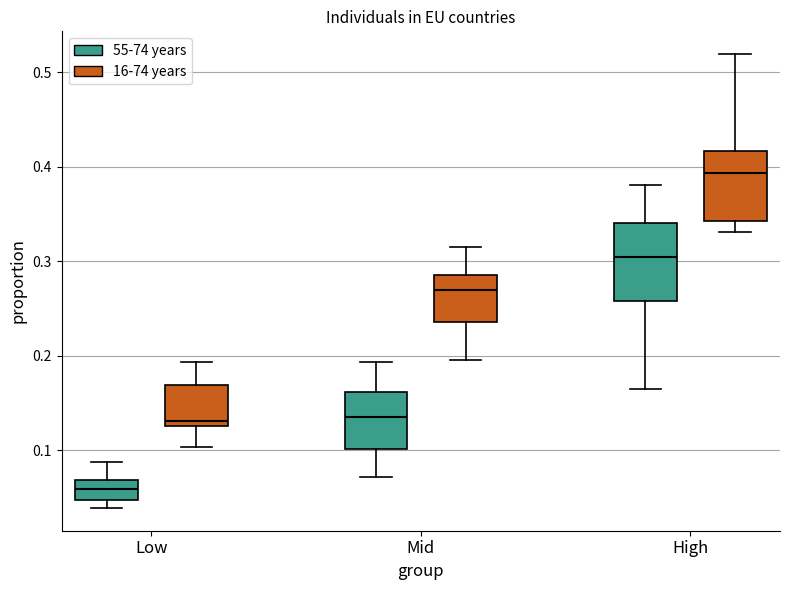

Where is the upper edge of the box for Low (16-74 years) on the y-axis? The values are not printed on the chart, so give them approximately, as read against the axis.

0.17